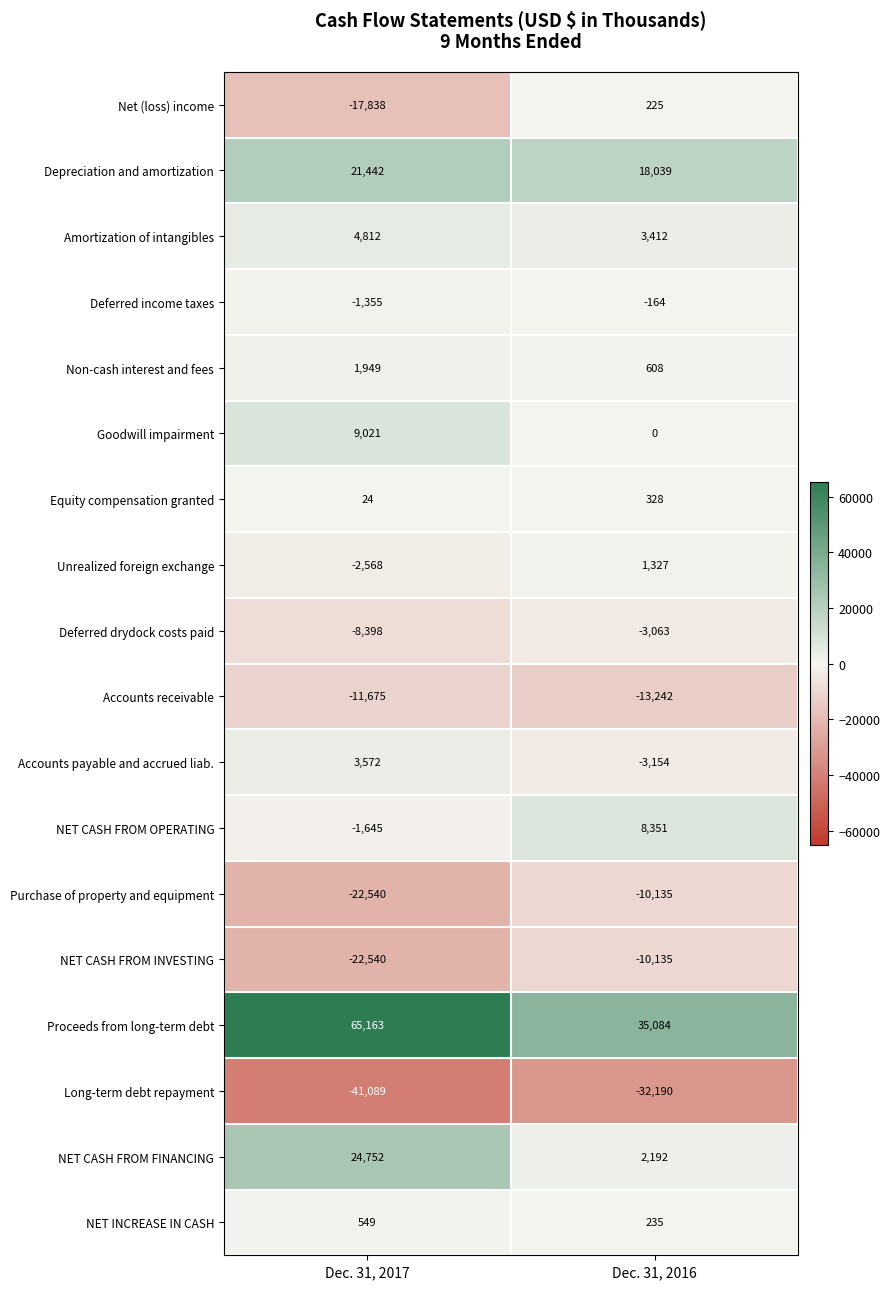

Between Dec. 31, 2017 and Dec. 31, 2016, which series saw the biggest shift?

Proceeds from long-term debt